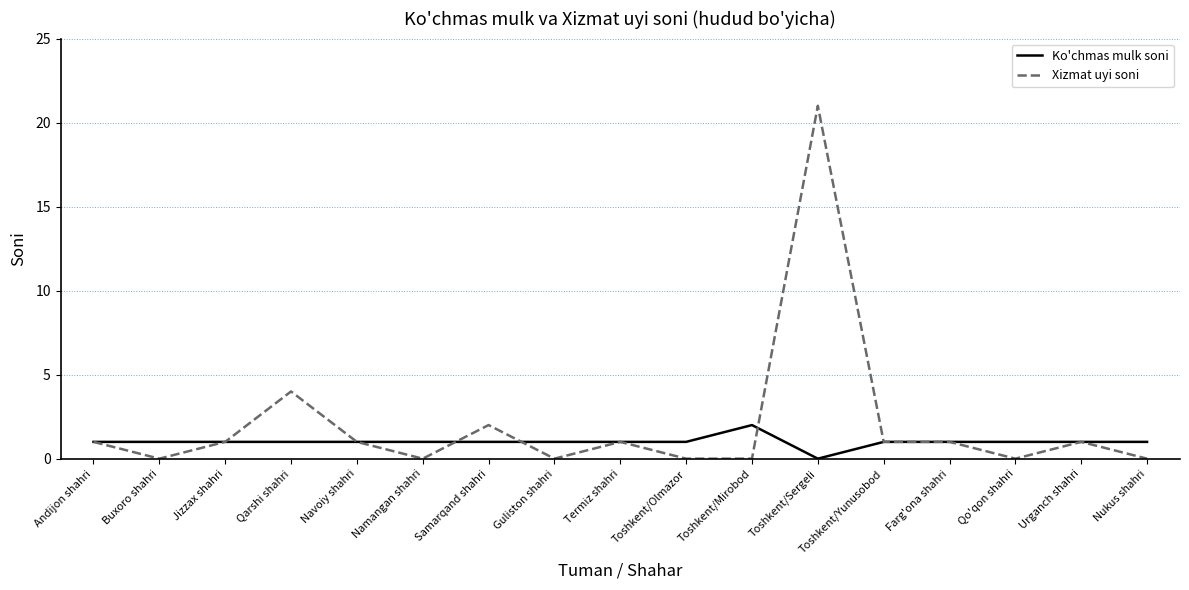

Is it true that Ko'chmas mulk soni equals 0 at Toshkent/Sergeli?

True